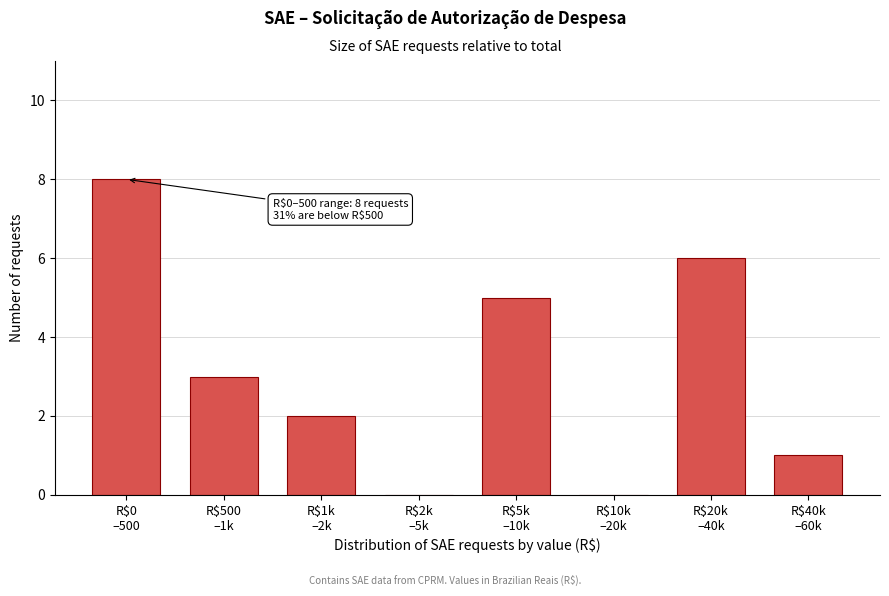

What is the sum of all values?

25